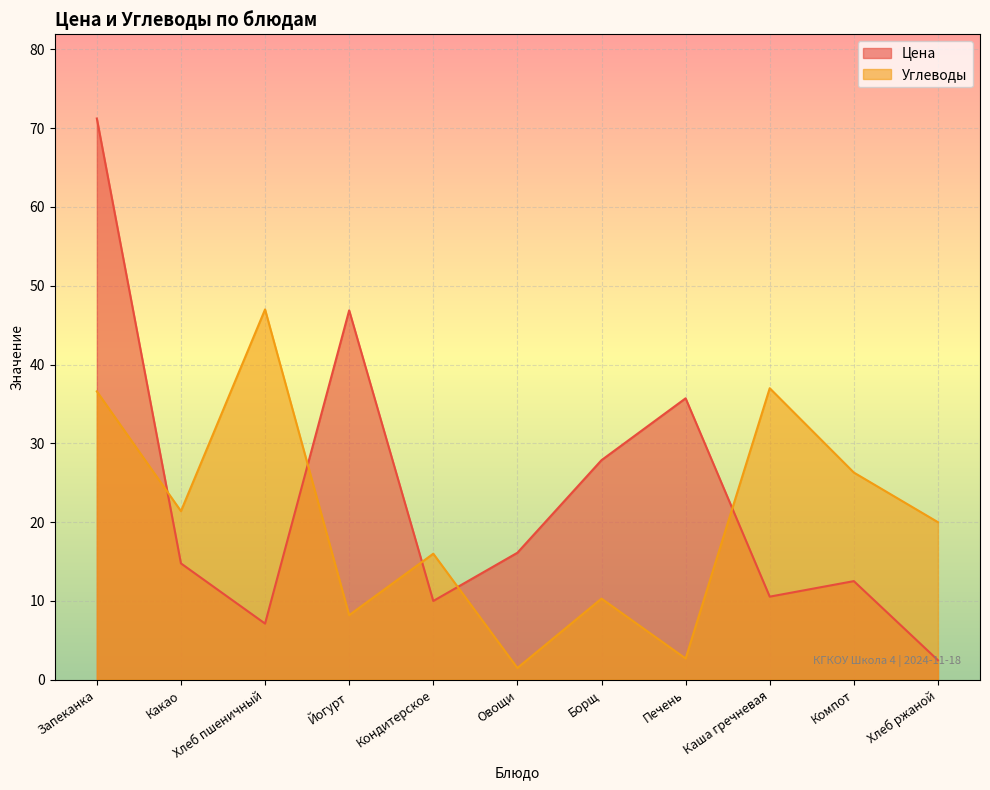

What is the value of the Углеводы point at the 5th from the left?

16.0